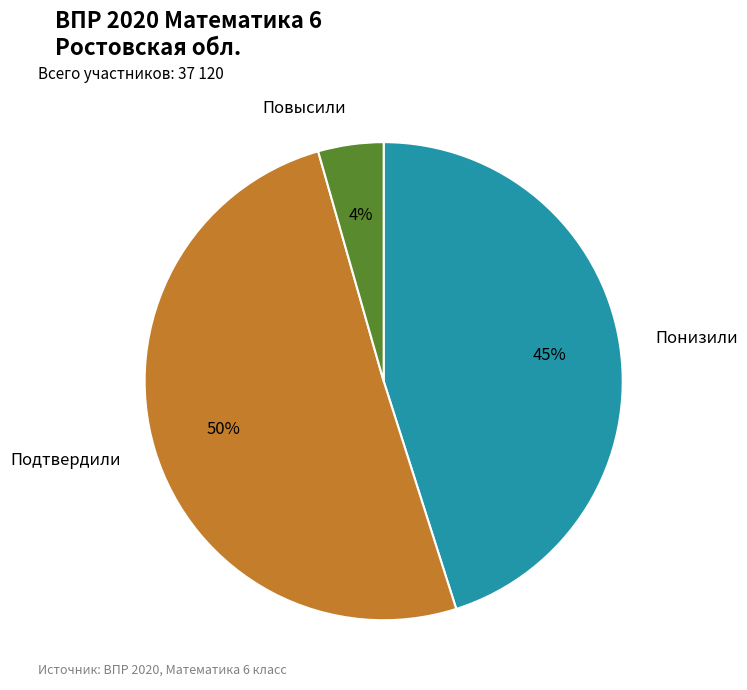

Combined, do Понизили and Повысили account for over 50%?

No